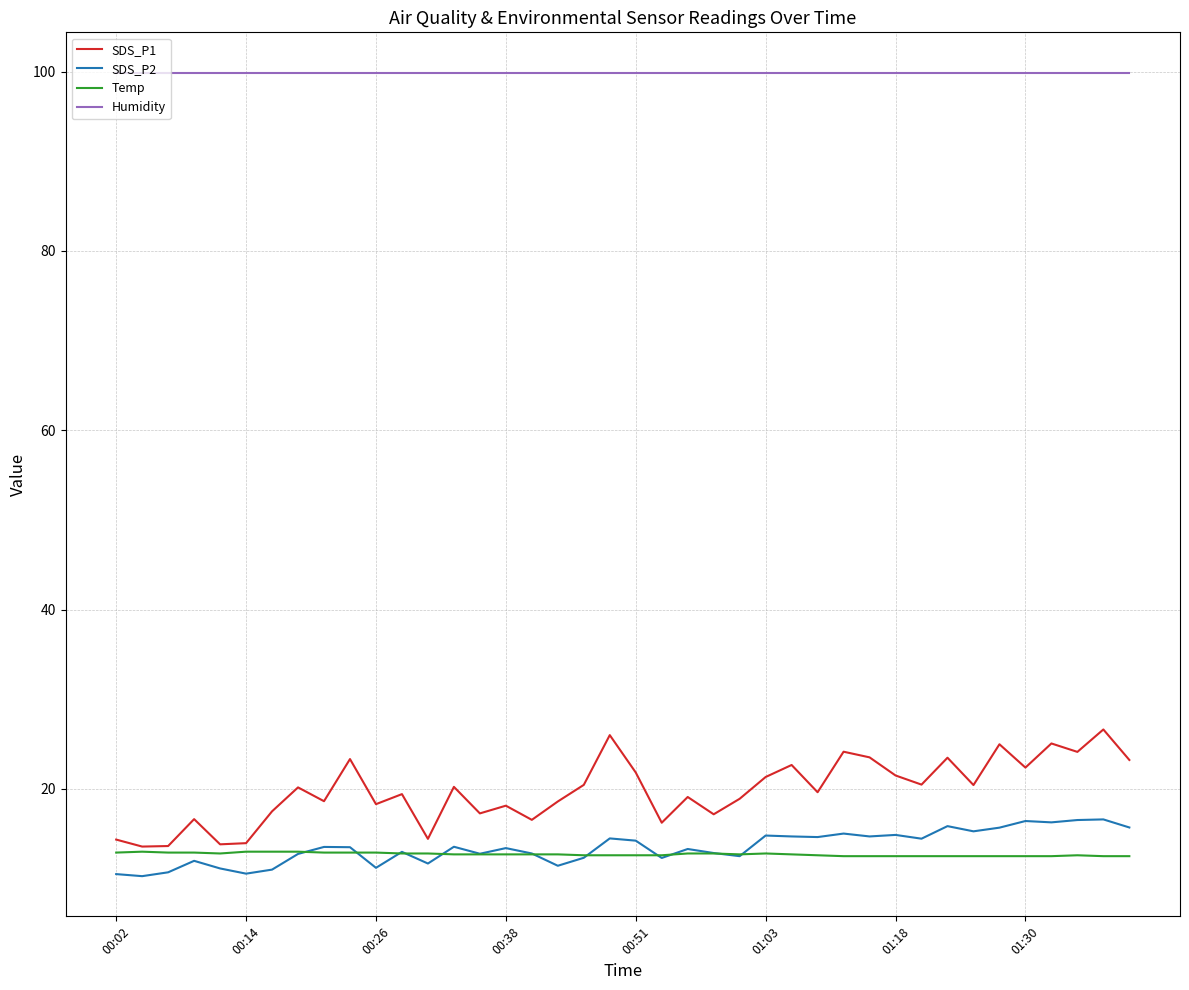

What is the minimum value shown in the chart?

10.3